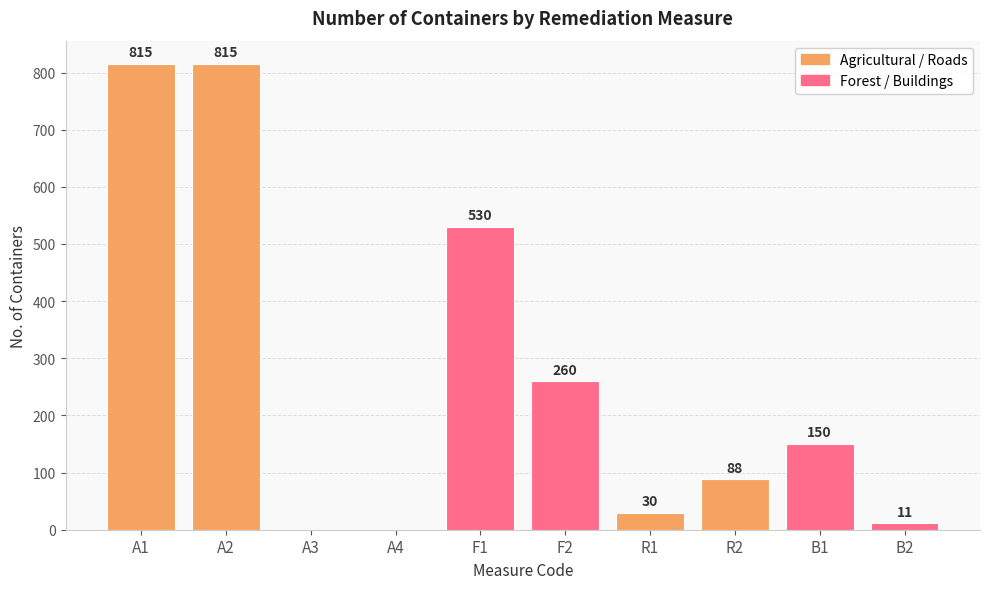

What is the sum of the values at F1 and A3?

530